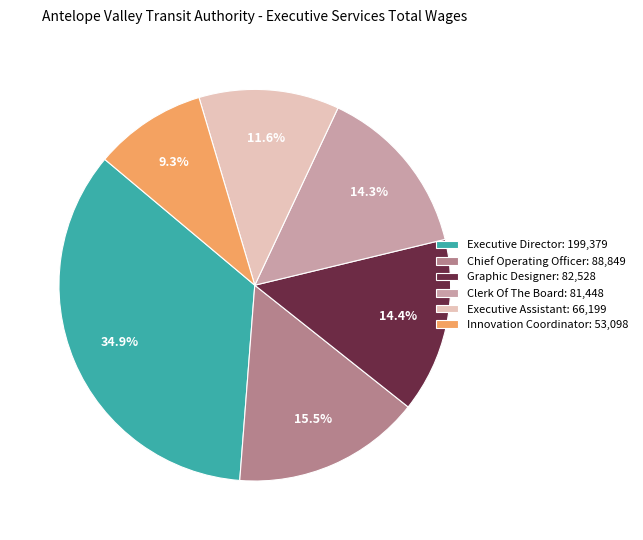

To the nearest percent, what is the difference between the Clerk Of The Board and Executive Assistant slice percentages?

3%